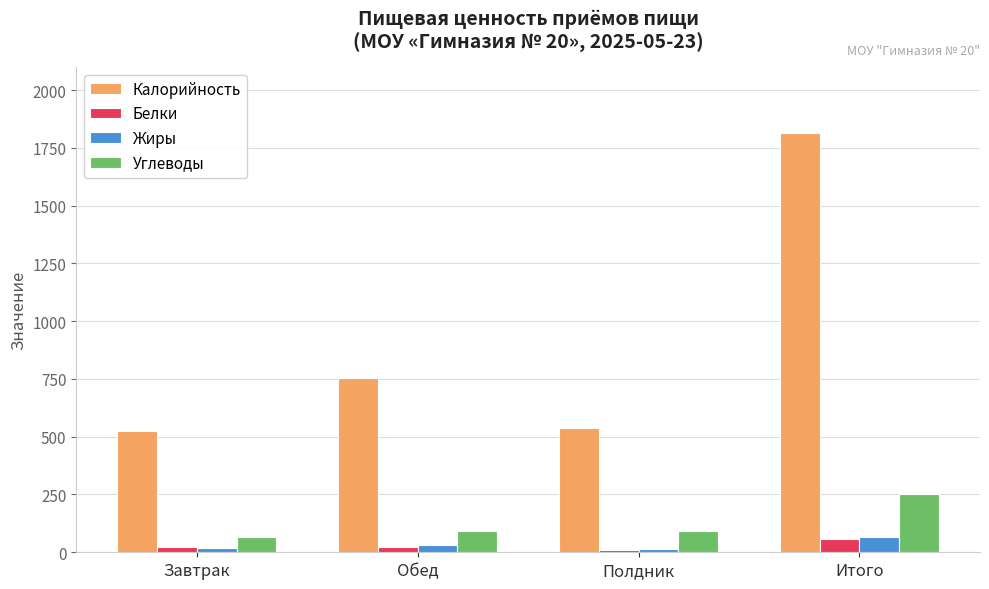

What is the difference between the highest and lowest values at Итого?

1755